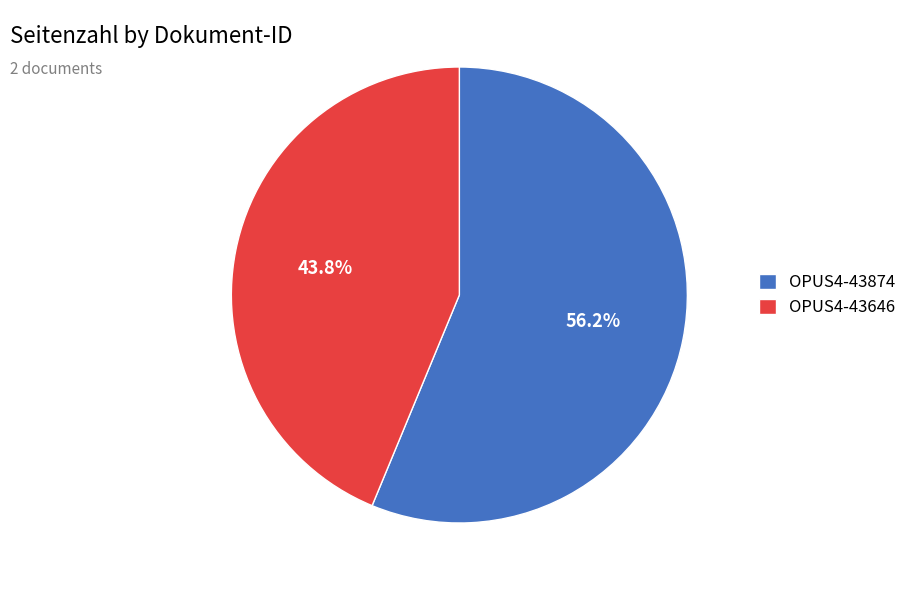

Between OPUS4-43646 and OPUS4-43874, which is larger?

OPUS4-43874